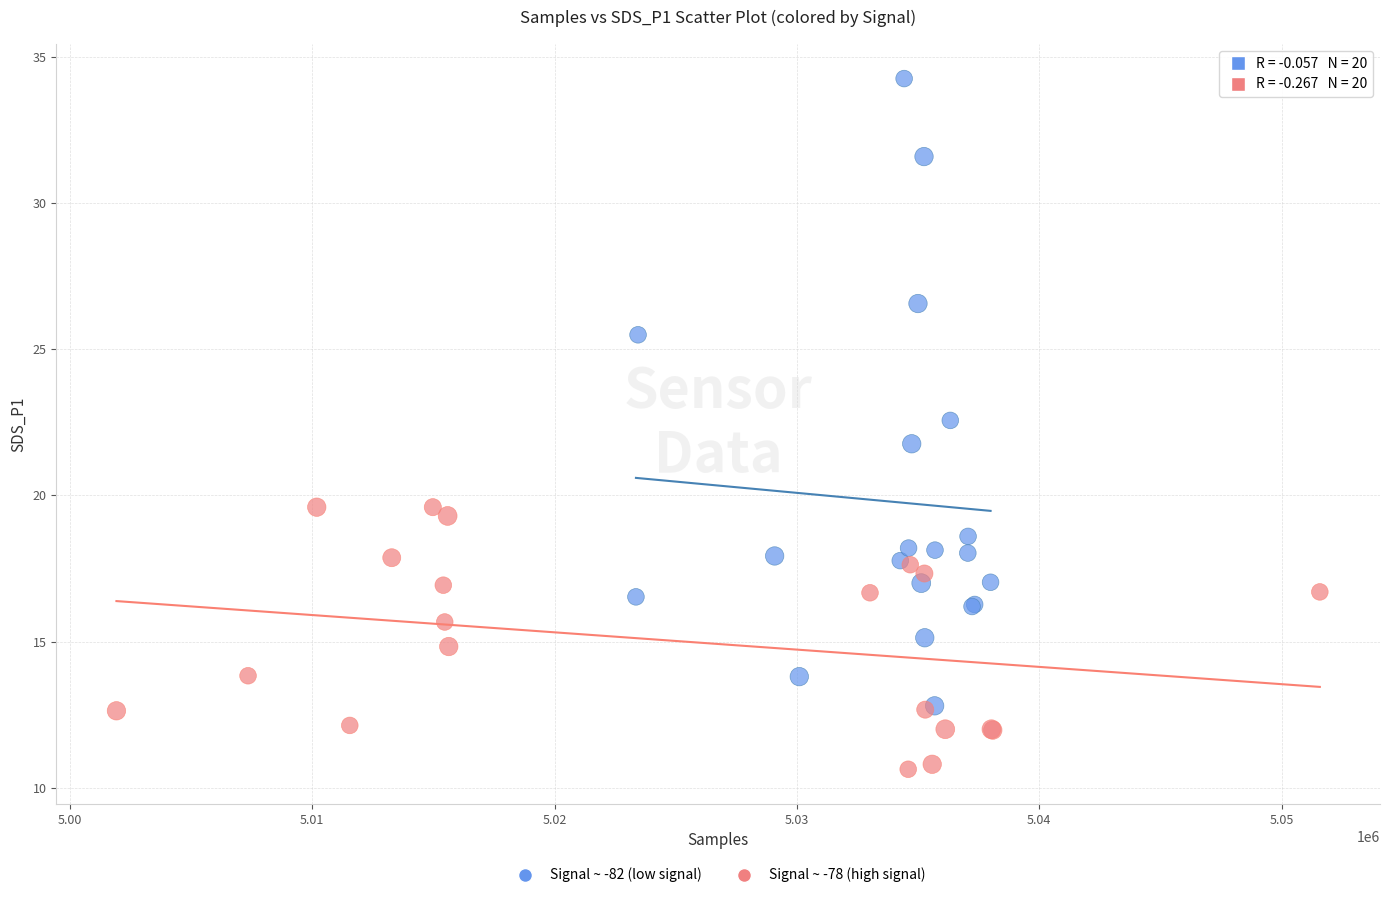

Which series reaches the minimum Y coordinate?

Signal ~ -78 (high signal)